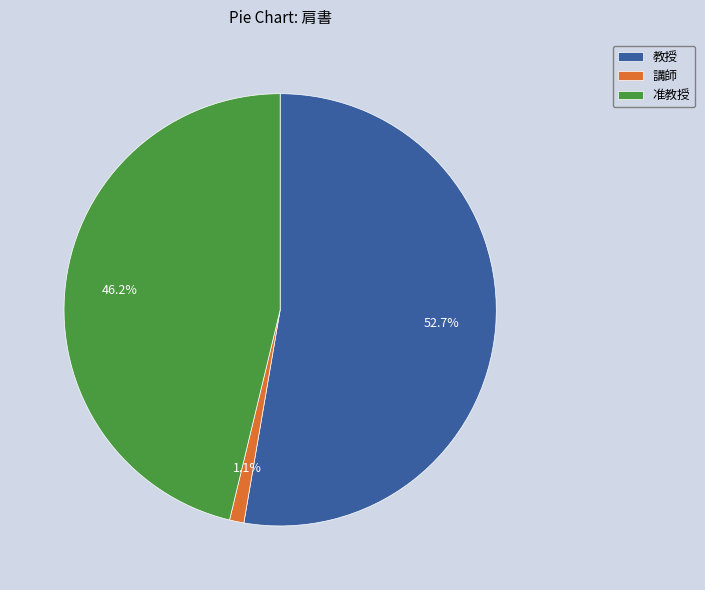

What is the largest slice in the pie chart?

教授